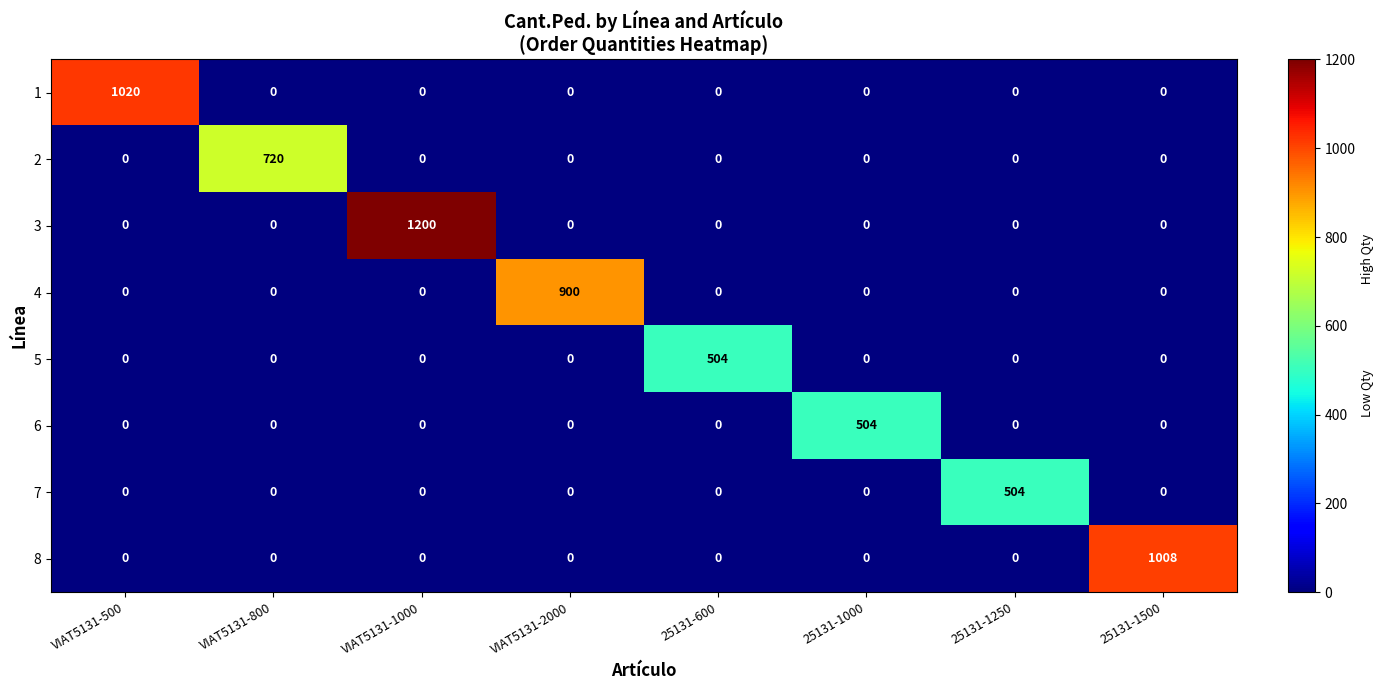

What is the total value across all series at VIAT5131-500?

1020